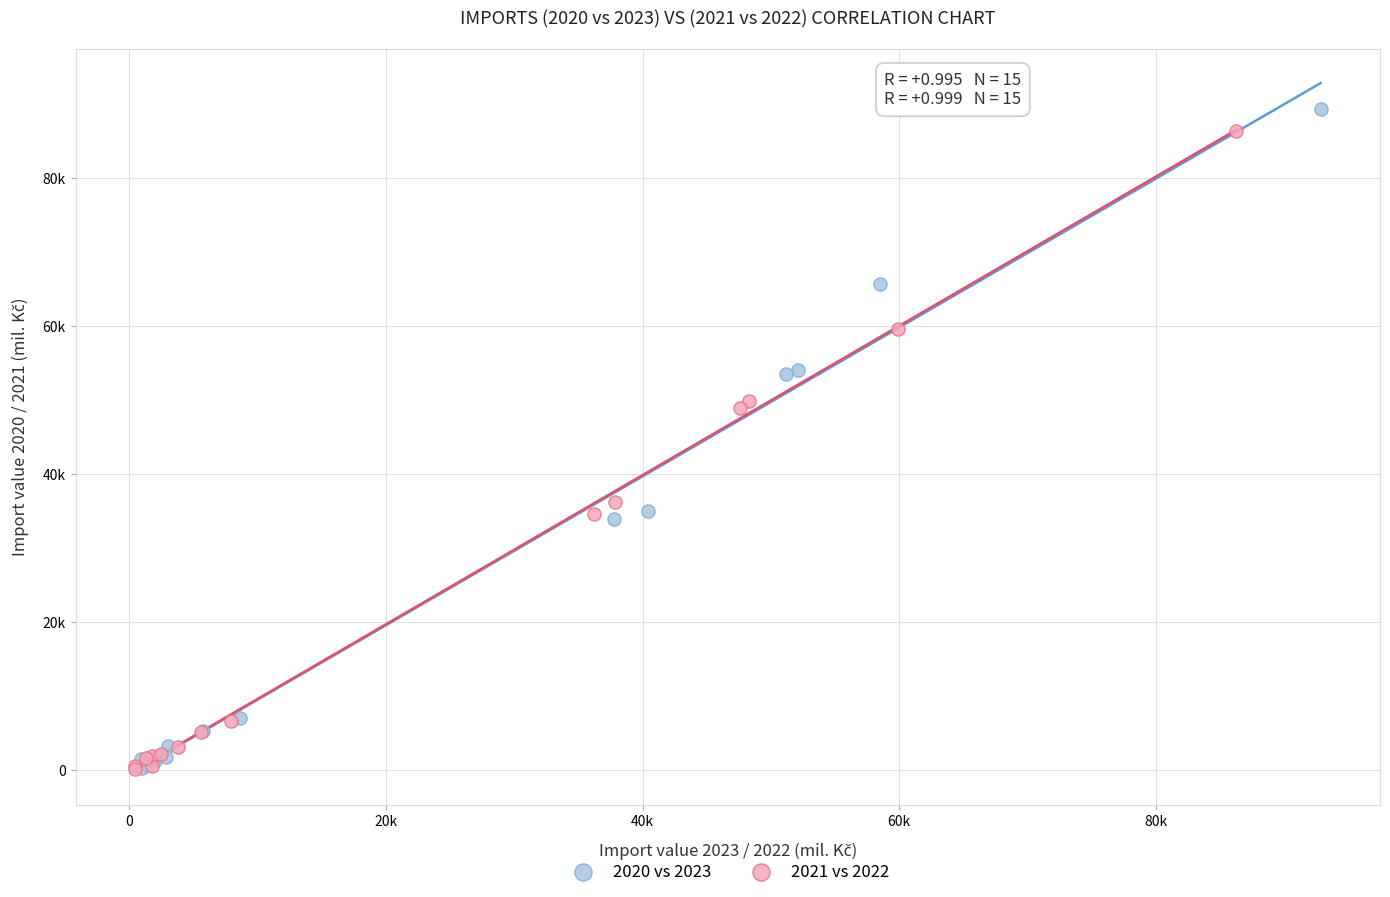

What are all the series names shown in the legend?

2020 vs 2023, 2021 vs 2022